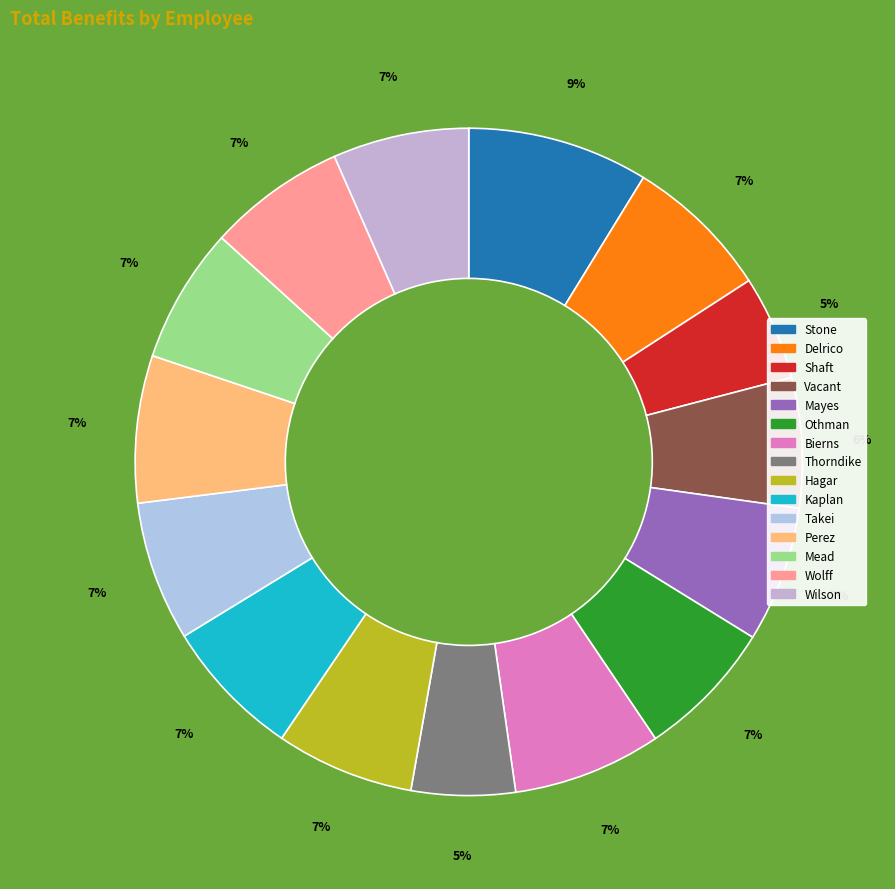

Approximately how many times larger is the value at Hagar compared to Othman?

1.0